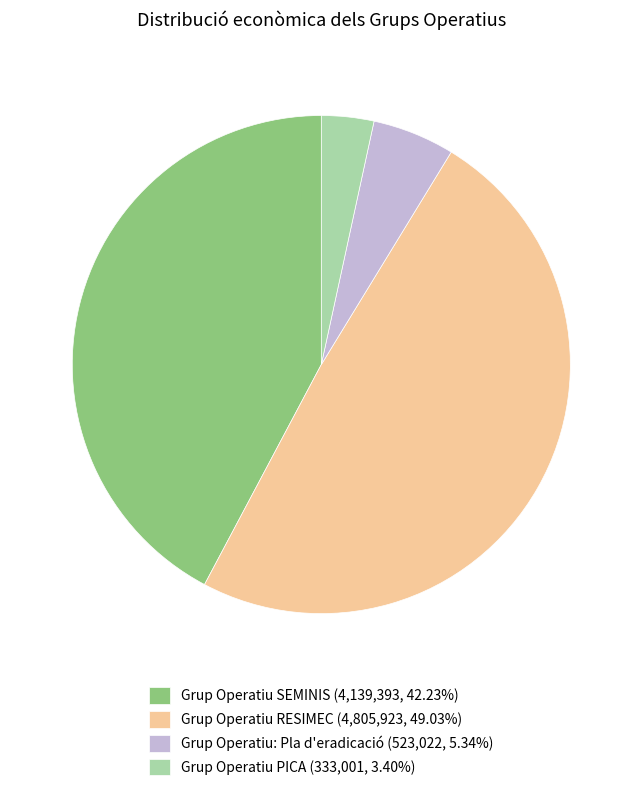

Is there a majority slice in this chart?

No